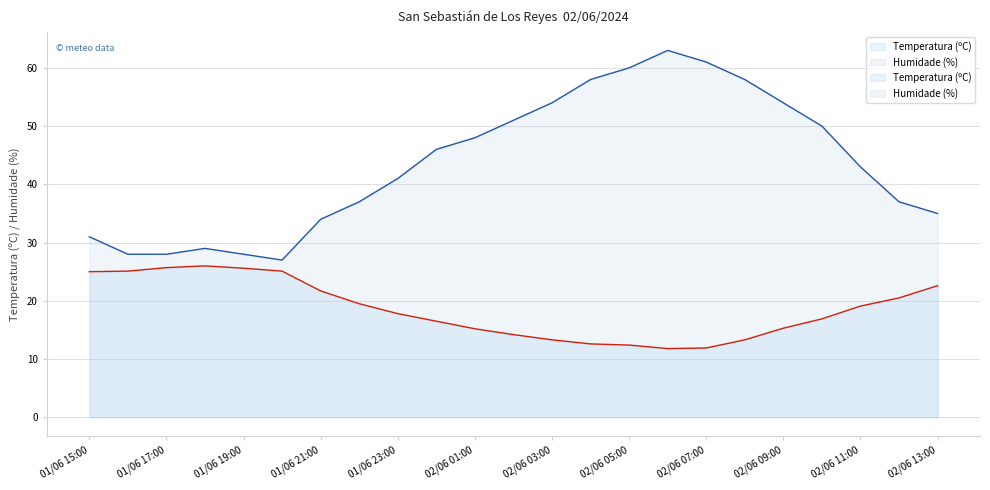

Does the chart display data point markers on the line(s)?

No